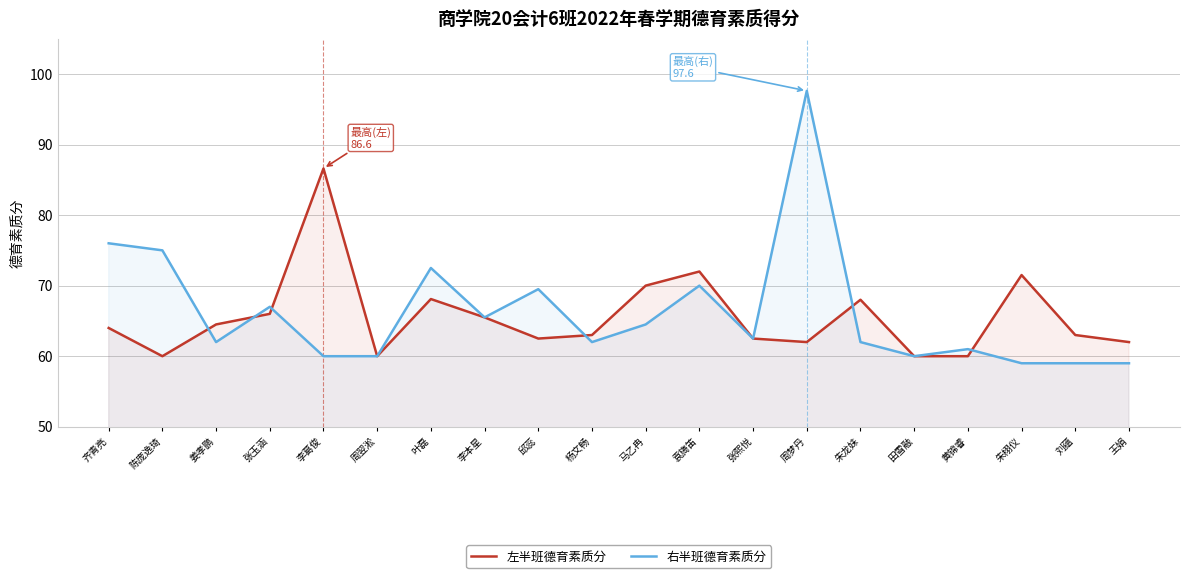

What is the sum of the 左半班德育素质分 values at 周梦丹 and 王娟?

124.0